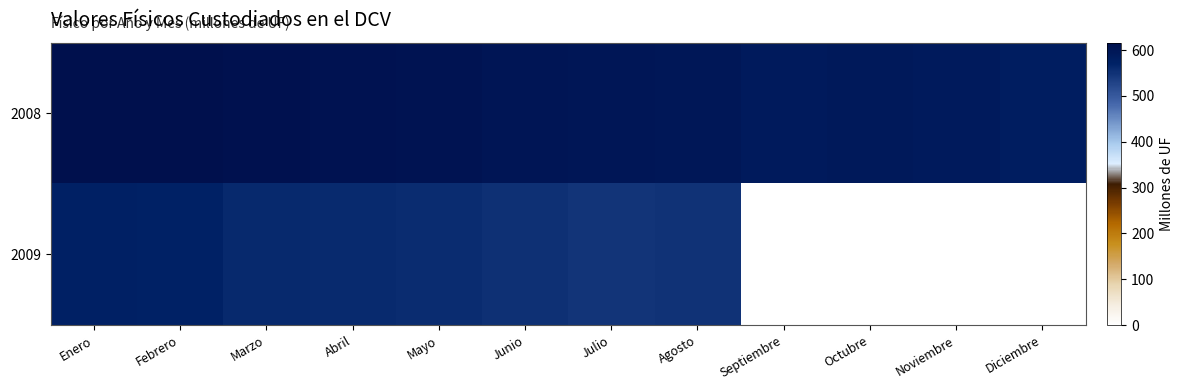

Reading left to right, list all the values displayed in this chart.

2008: Enero=616.4	Febrero=614.6	Marzo=610.4	Abril=608.7	Mayo=606.3	Junio=601.1	Julio=597.3	Agosto=594.9	Septiembre=587.6	Octubre=590.3	Noviembre=588.6	Diciembre=580.6
2009: Enero=574.0	Febrero=570.7	Marzo=561.3	Abril=560.0	Mayo=557.9	Junio=551.7	Julio=548.5	Agosto=550.0	Septiembre=0.0	Octubre=0.0	Noviembre=0.0	Diciembre=0.0